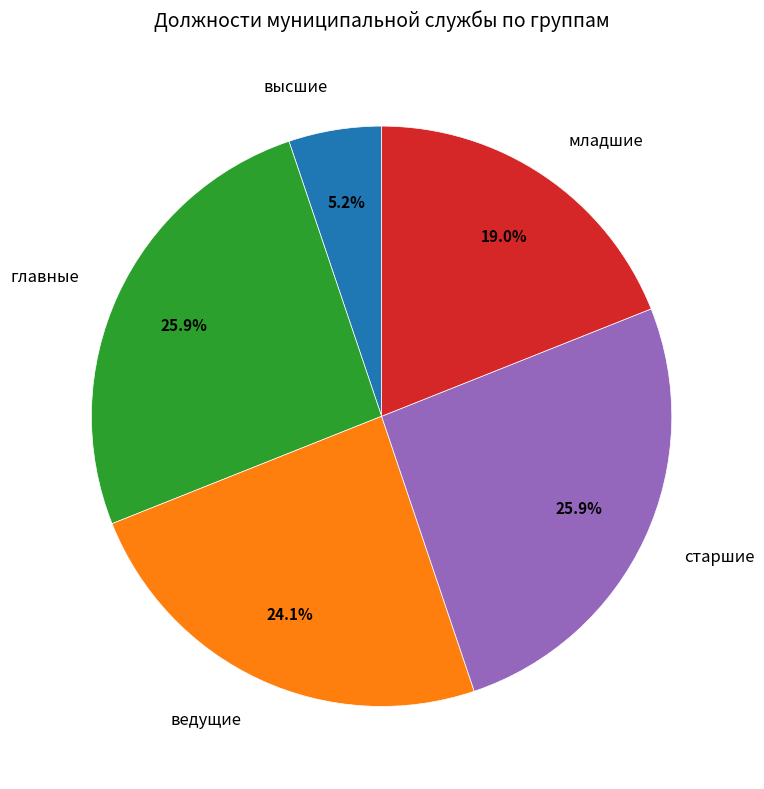

To the nearest percent, what is the average slice percentage?

20%